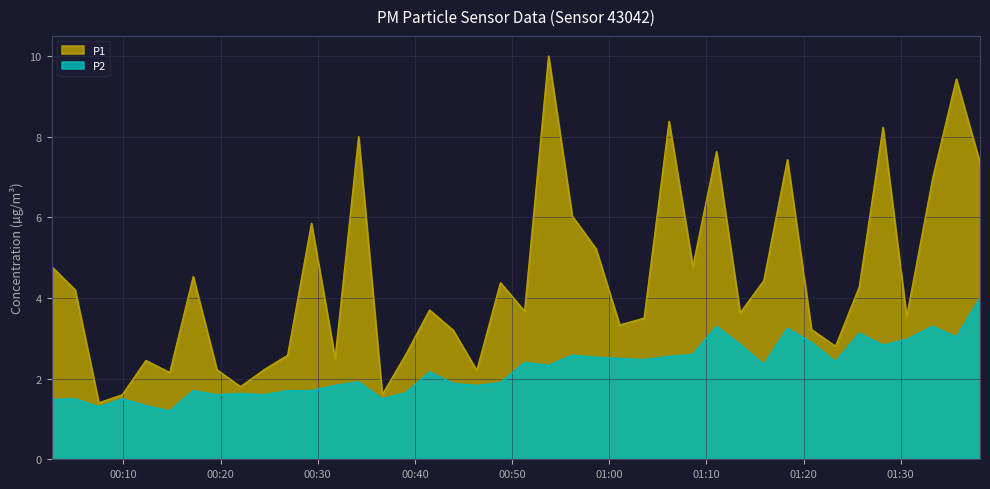

True or false: P2 has more than 1 points higher than both neighbors.

True